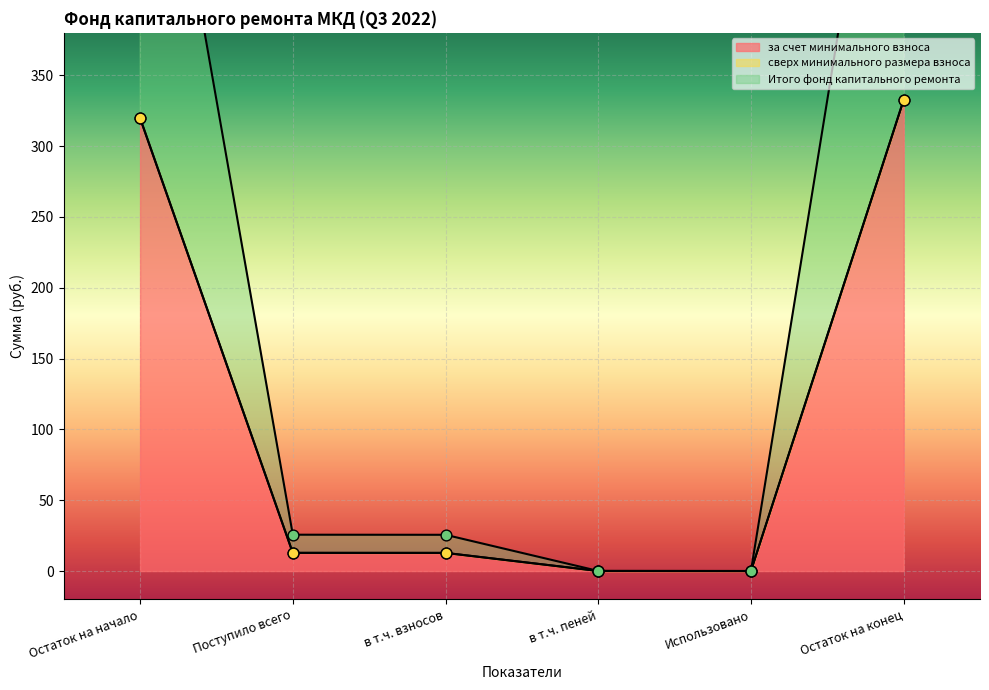

What is the total value across all series at в т.ч. взносов?

25.6